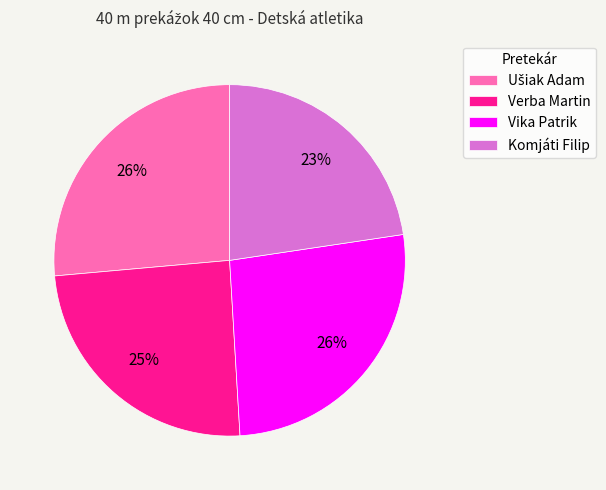

Is it true that Komjáti Filip is 23% of the pie?

True